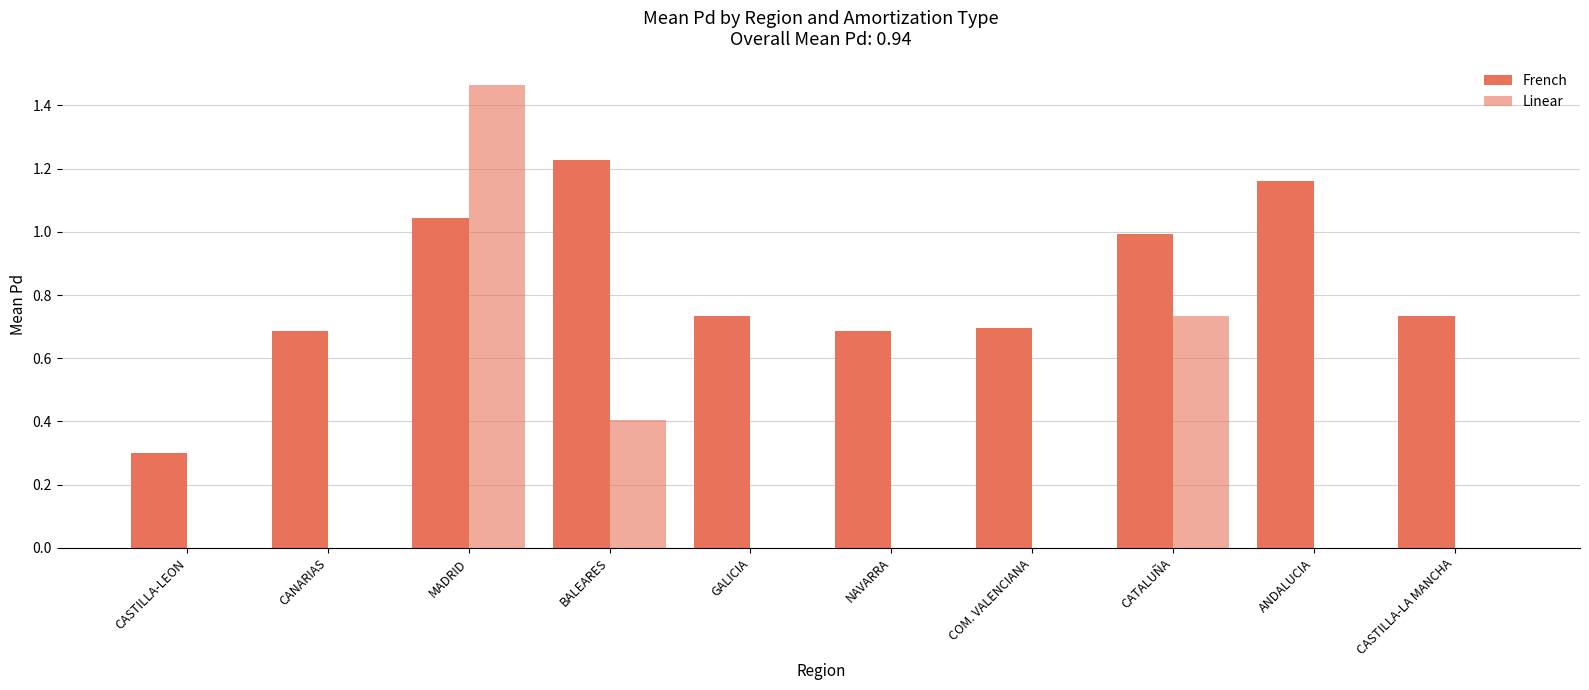

How many groups of bars are there?

10